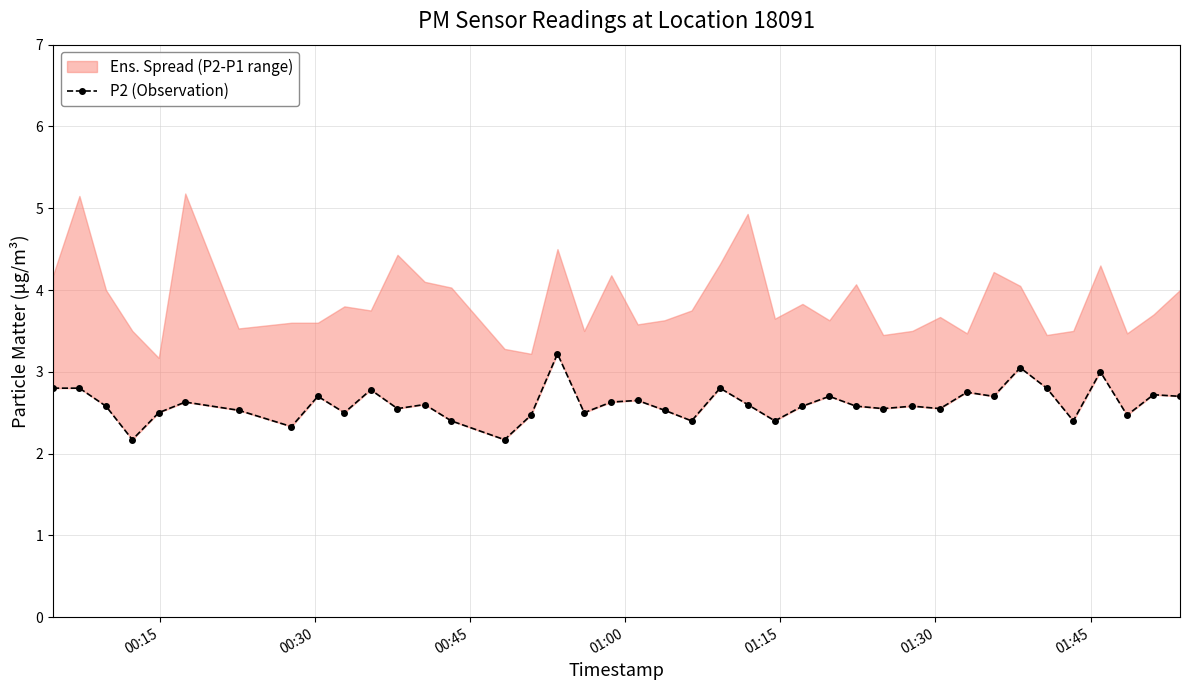

Reading left to right, extract all data points from this chart.

2.8	2.8	2.6	2.2	2.5	2.6	2.5	2.3	2.7	2.5	2.8	2.5	2.6	2.4	2.2	2.5	3.2	2.5	2.6	2.6	2.5	2.4	2.8	2.6	2.4	2.6	2.7	2.6	2.5	2.6	2.5	2.8	2.7	3.0	2.8	2.4	3.0	2.5	2.7	2.7